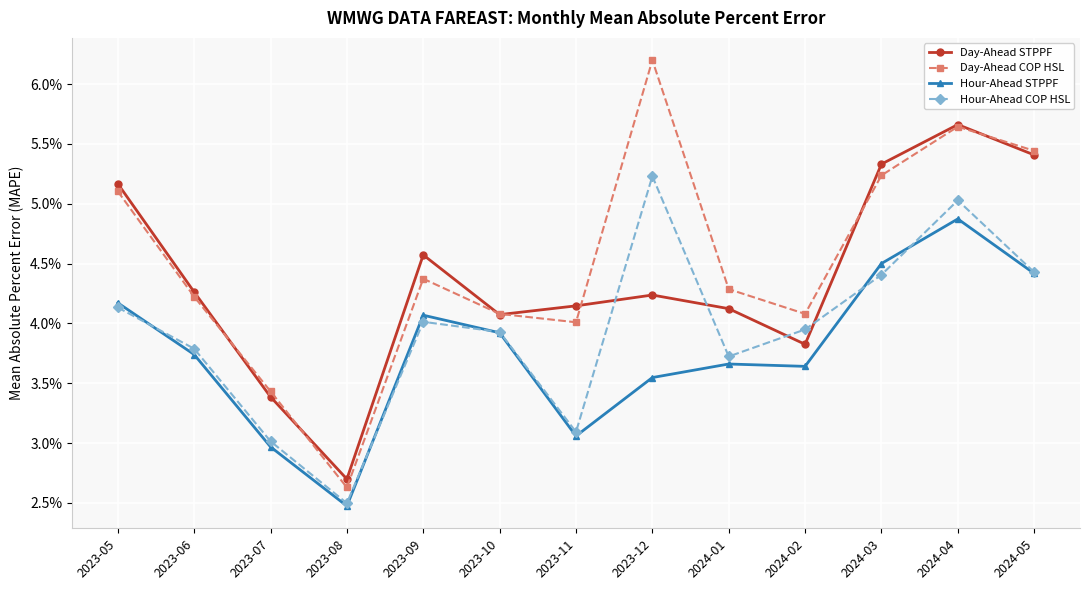

At which category does Day-Ahead COP HSL reach its first local valley?

2023-08